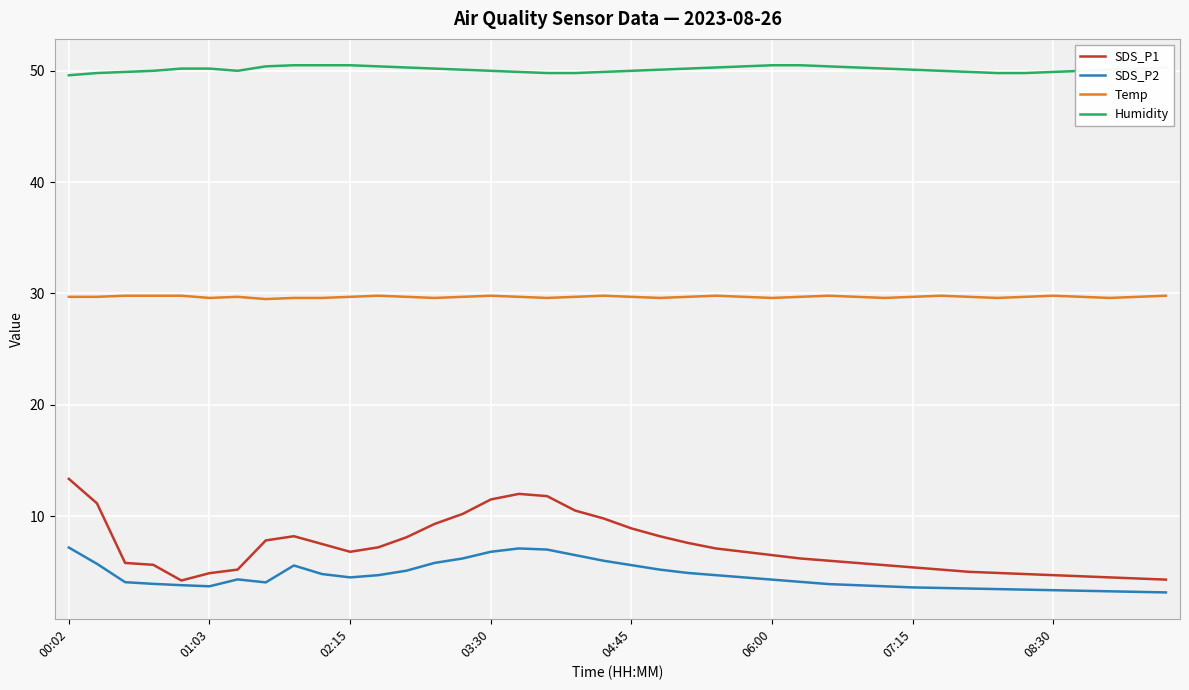

Which series has the largest total across all categories?

Humidity